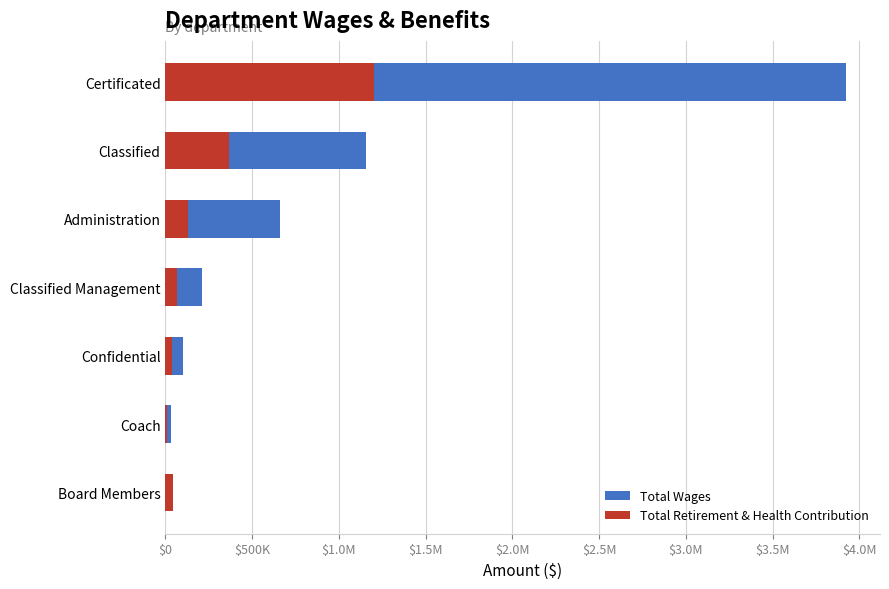

True or false: Total Wages has a value of 98972 at Confidential.

True